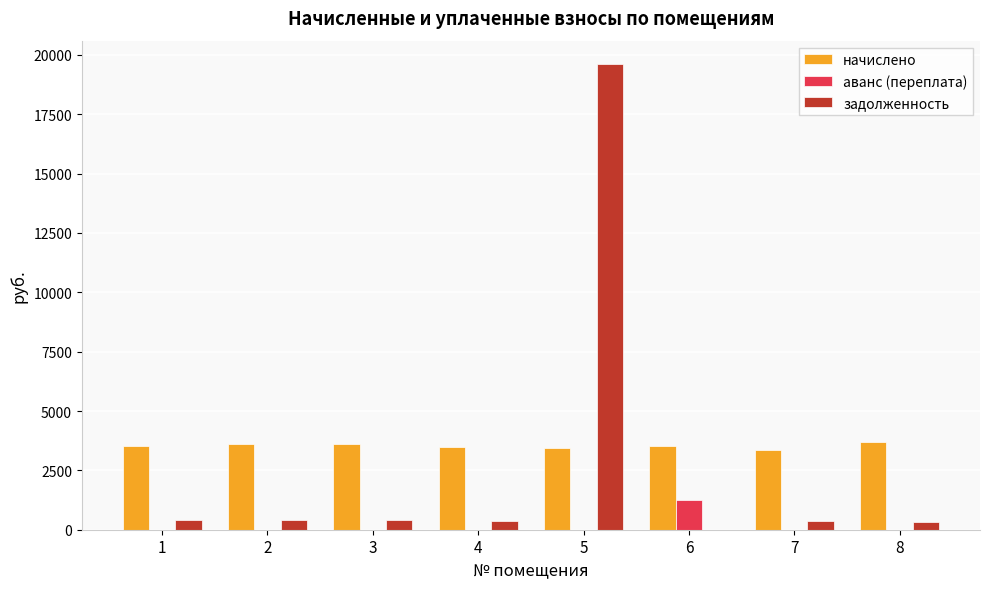

At which label does задолженность reach its peak?

5